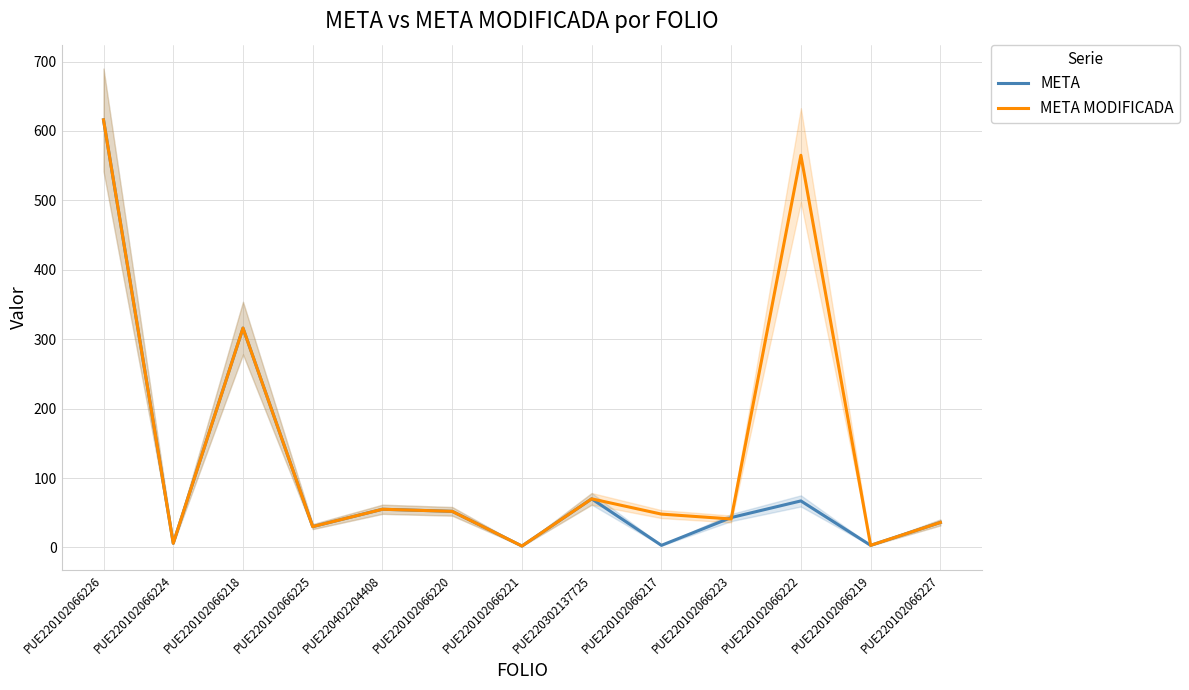

What is the highest value of the META series?

616